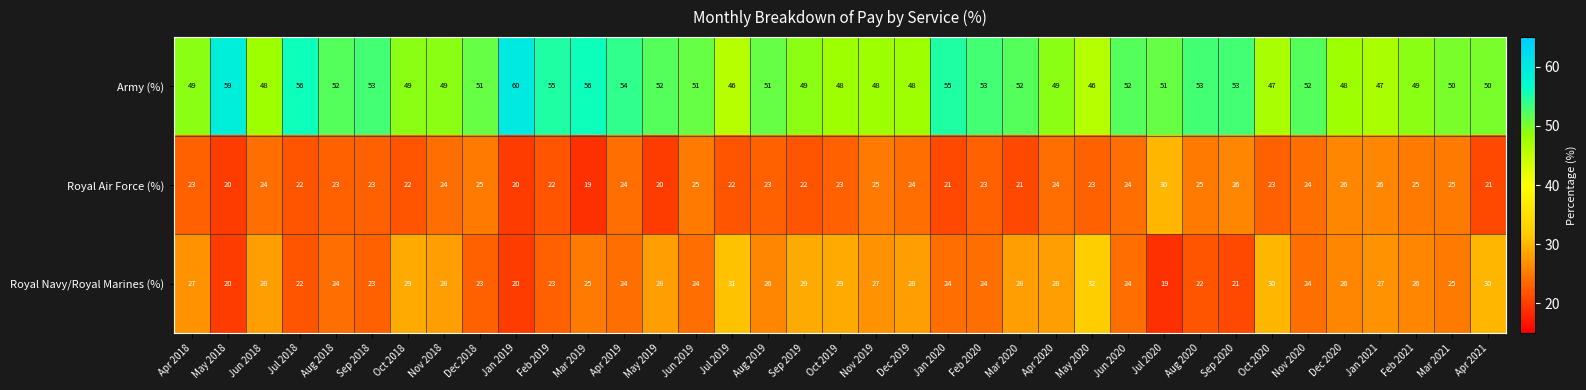

The Royal Air Force (%) series shows 17 at Jul 2020. True or false?

False